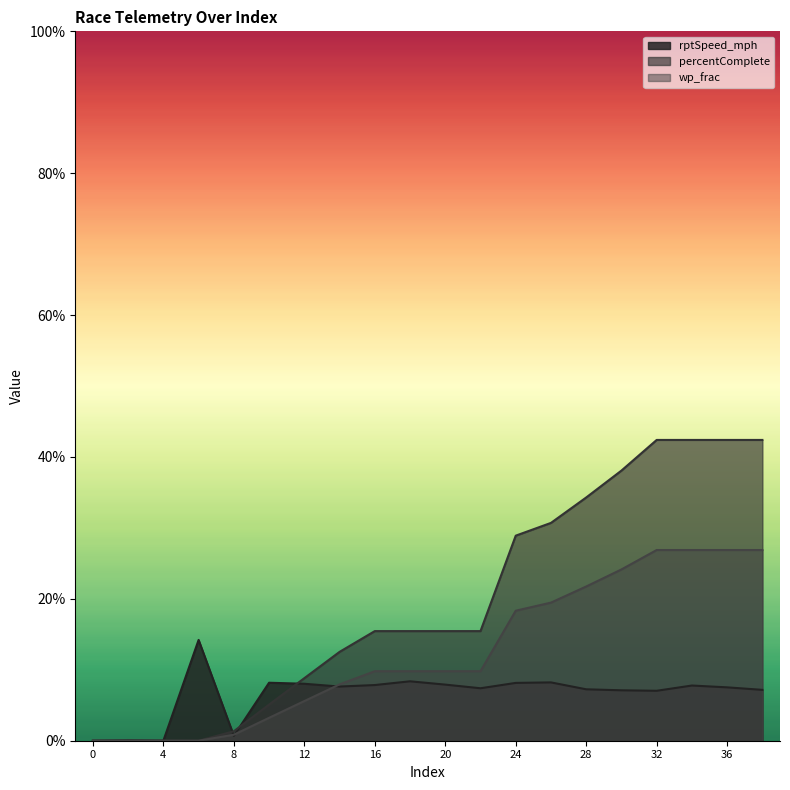

Does the chart display data point markers on the line(s)?

No